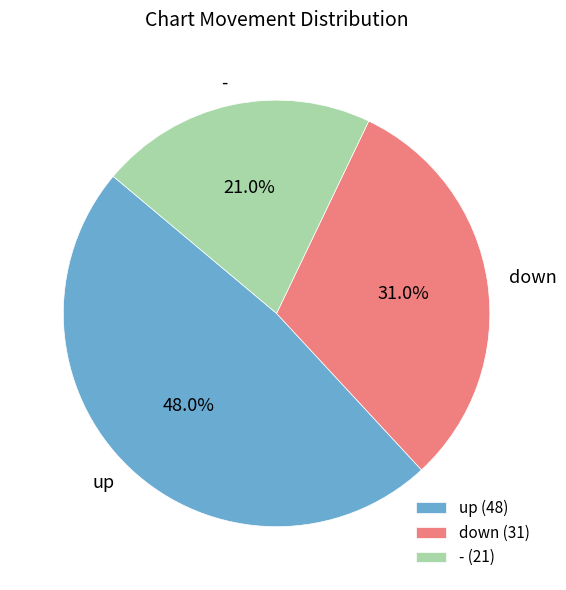

To the nearest percent, what is the average slice percentage?

33%